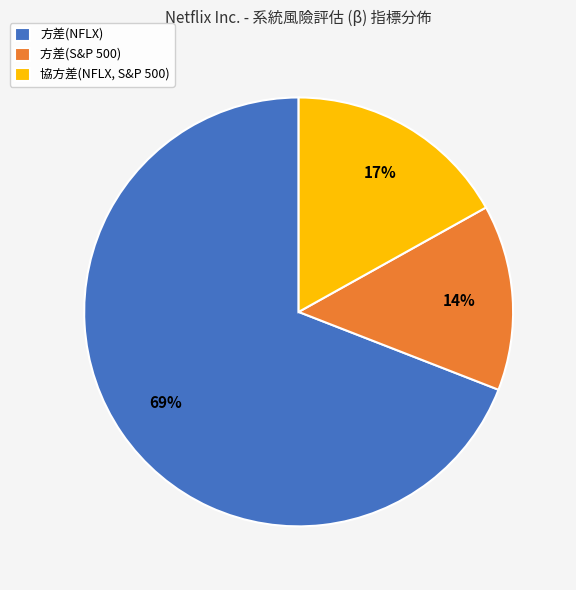

Rank the categories by value from lowest to highest.

方差(S&P 500), 協方差(NFLX, S&P 500), 方差(NFLX)